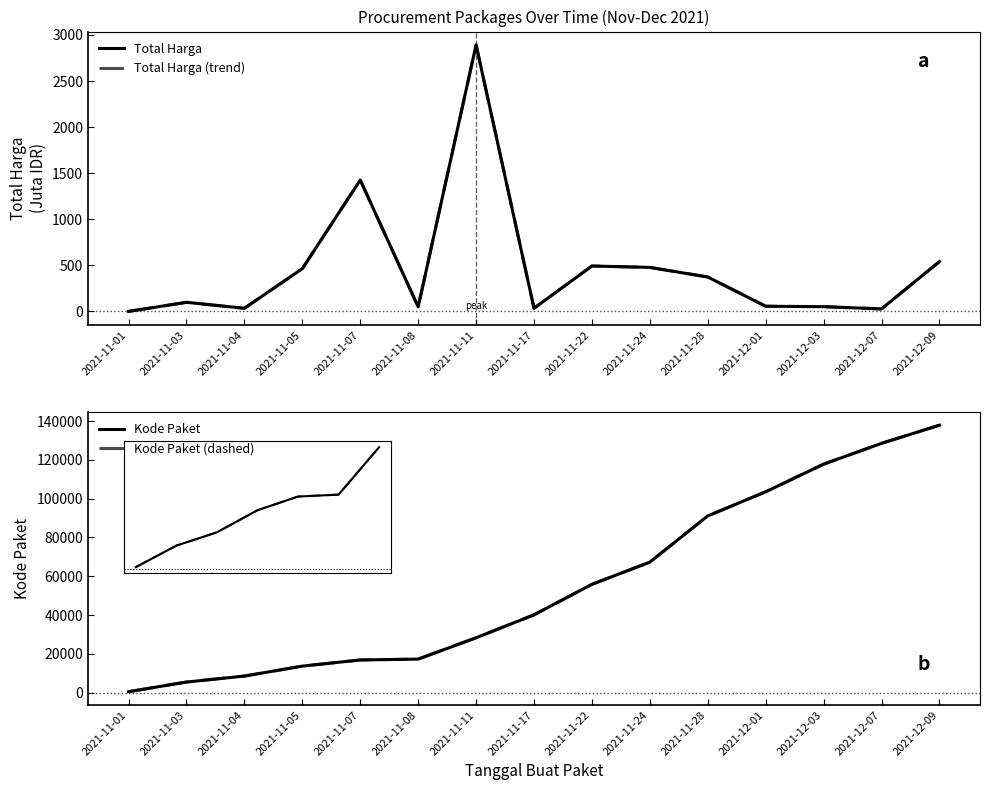

What is the sum of the Kode Paket values at 2021-11-03 and 2021-11-17?

45561.0